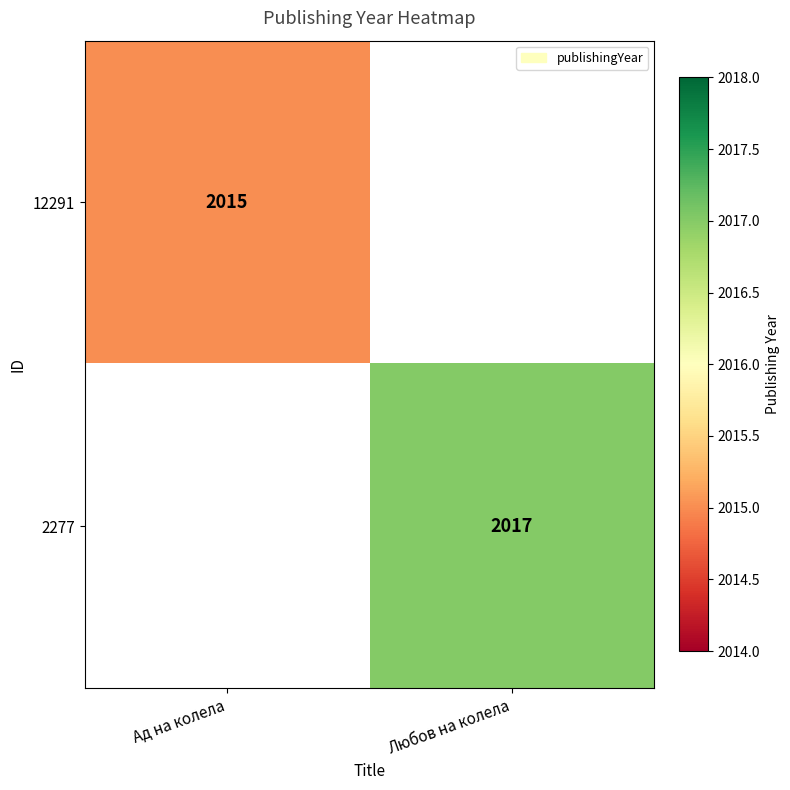

The 12291 series shows 2015 at Ад на колела. True or false?

True